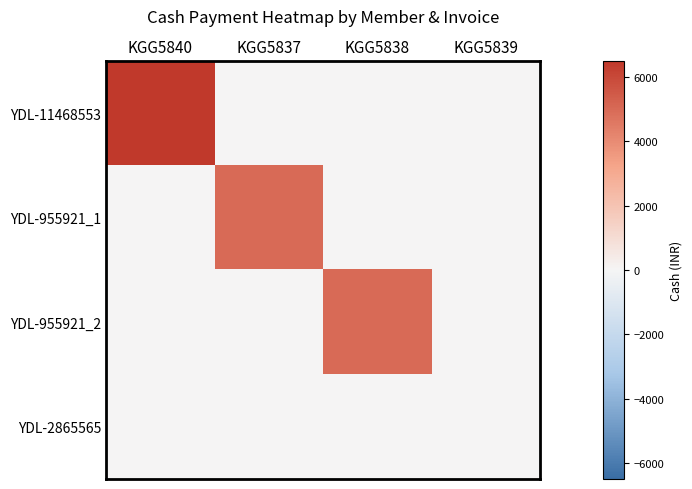

Rank the series by their maximum value, from lowest to highest.

YDL-2865565, YDL-955921_1, YDL-955921_2, YDL-11468553